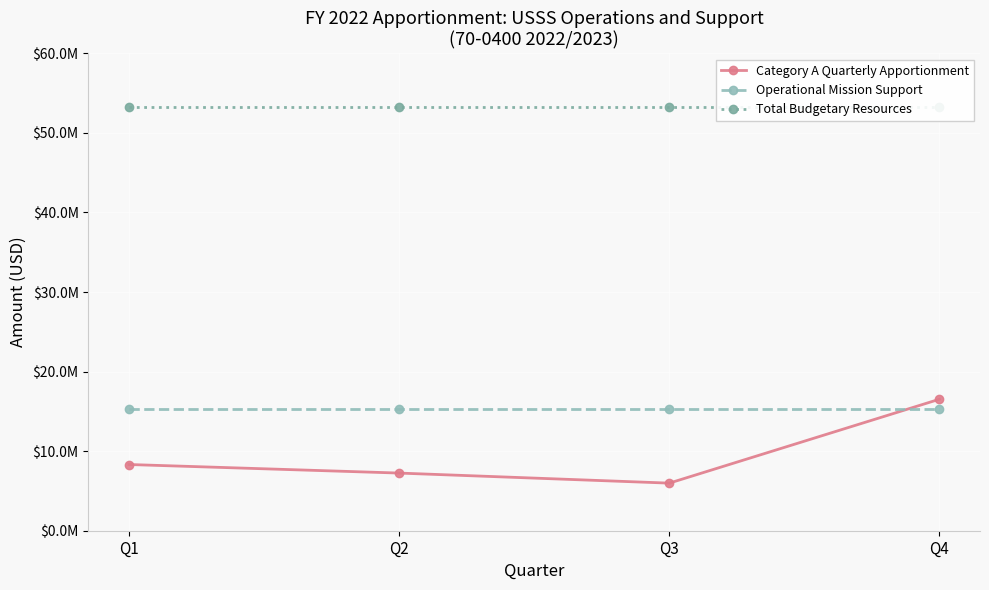

True or false: Total Budgetary Resources and Category A Quarterly Apportionment intersect in this chart.

False